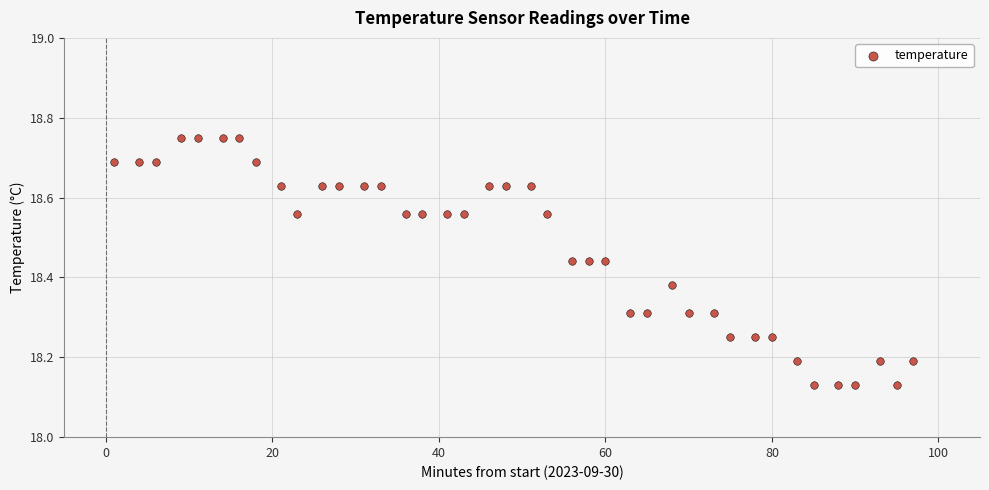

What is the range of X values (max minus min)?

96.0